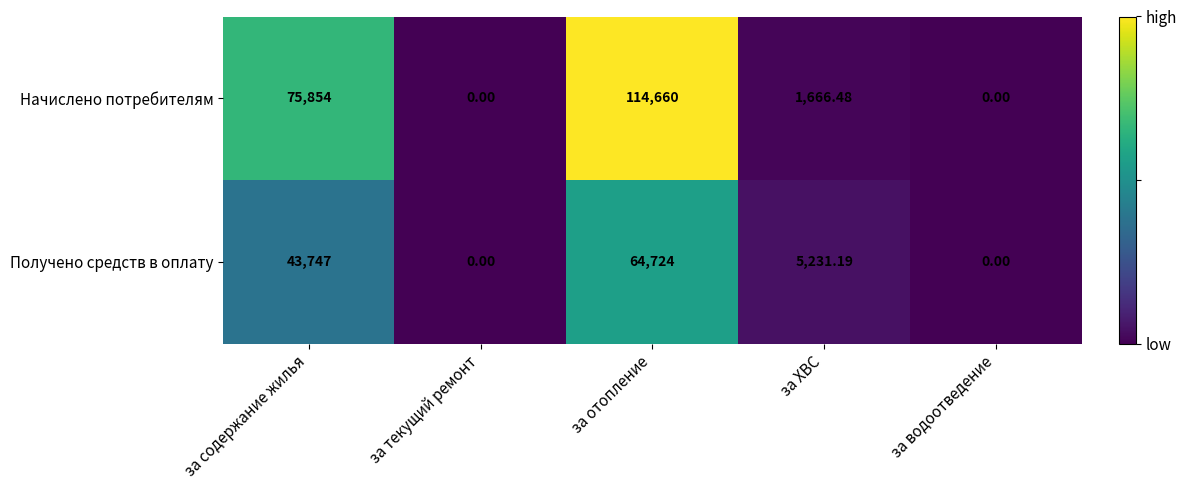

Which series changed the most between за содержание жилья and за отопление?

Начислено потребителям